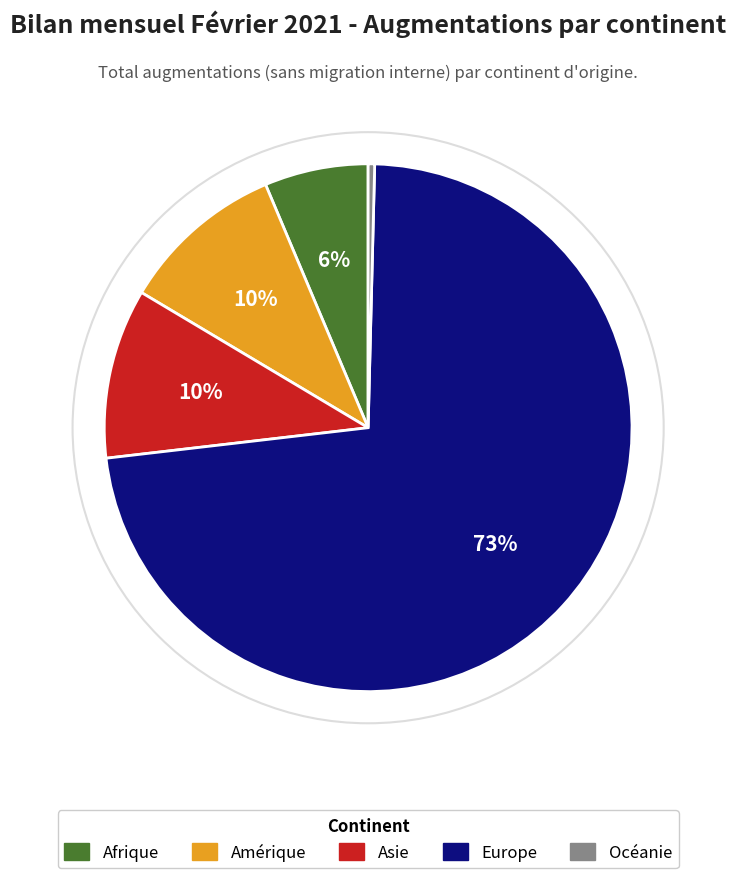

Is it true that Europe is 63% of the pie?

False